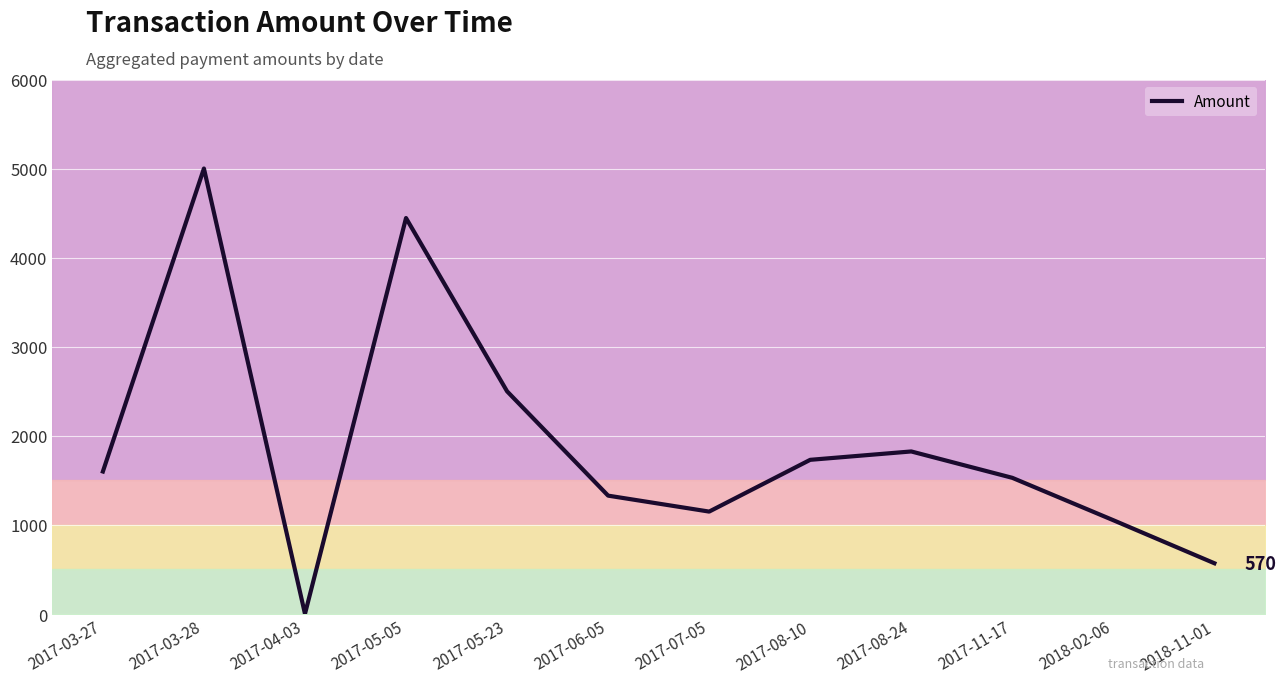

Between 2017-05-05 and 2017-08-24, which is larger?

2017-05-05